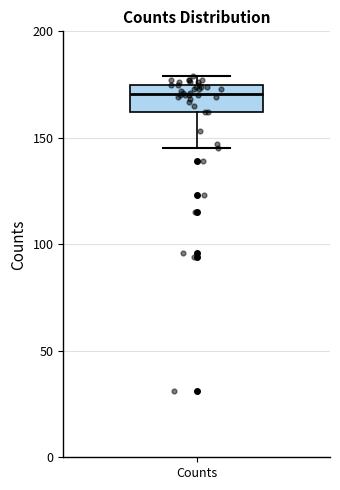

Where does the median line of the box for Counts sit on the y-axis? The values are not printed on the chart, so give them approximately, as read against the axis.

170